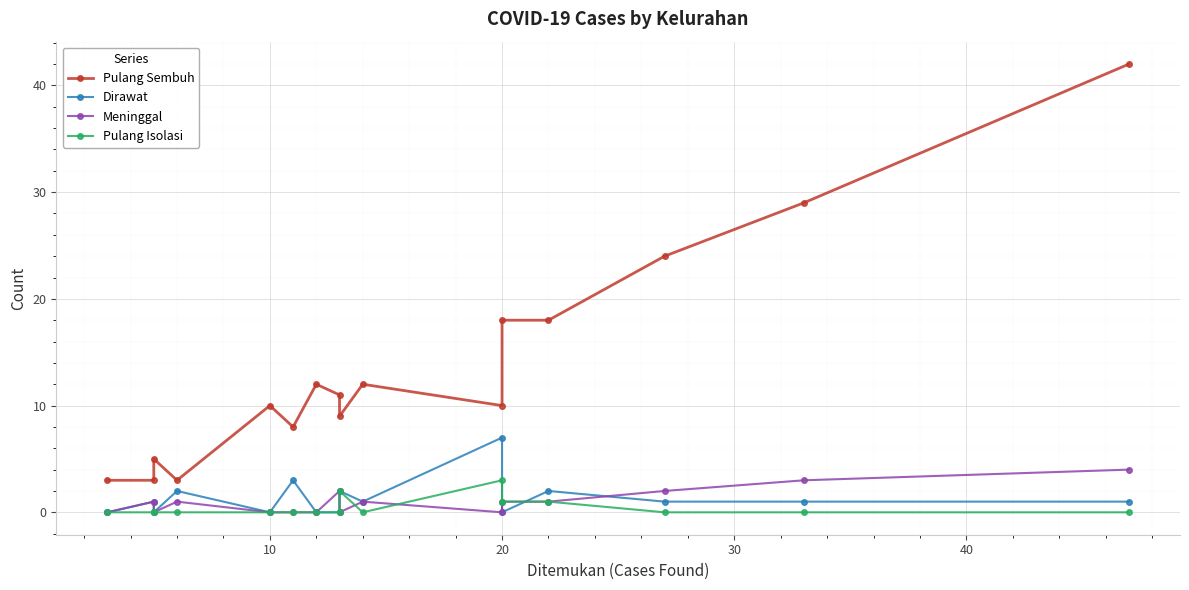

True or false: Meninggal and Pulang Sembuh intersect in this chart.

False